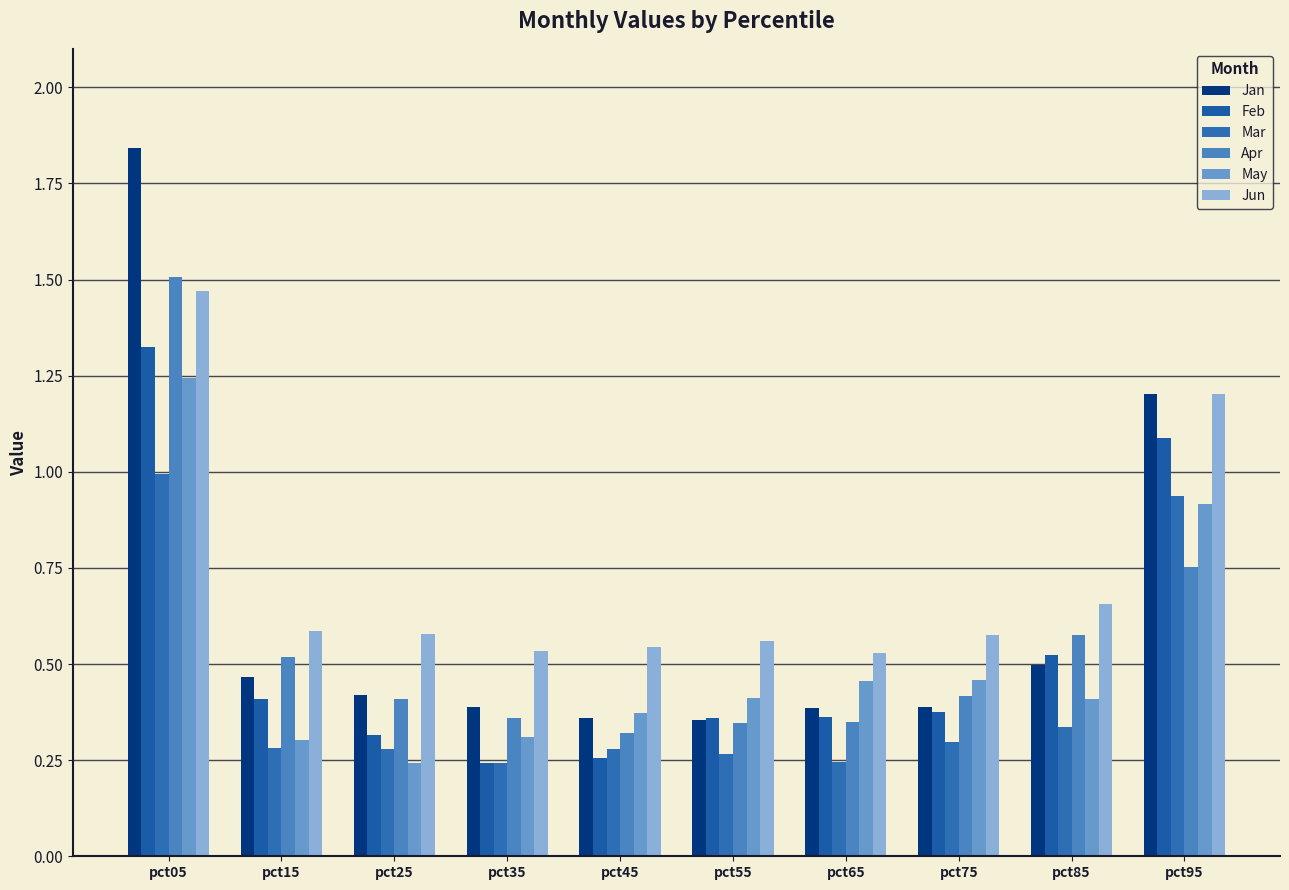

What is the approximate value of Jun at pct65?

0.5